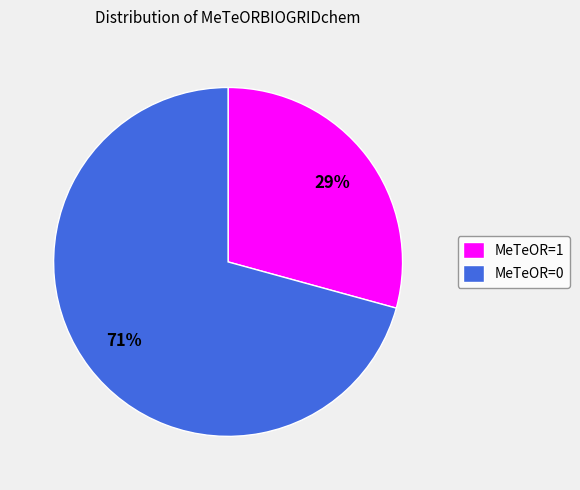

What percentage is the MeTeOR=0 slice, to the nearest percent?

71%